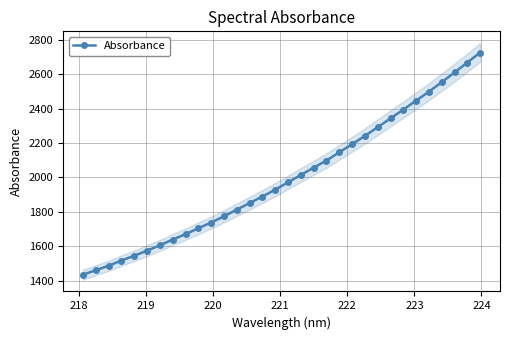

What is the maximum value shown in the chart?

2726.0